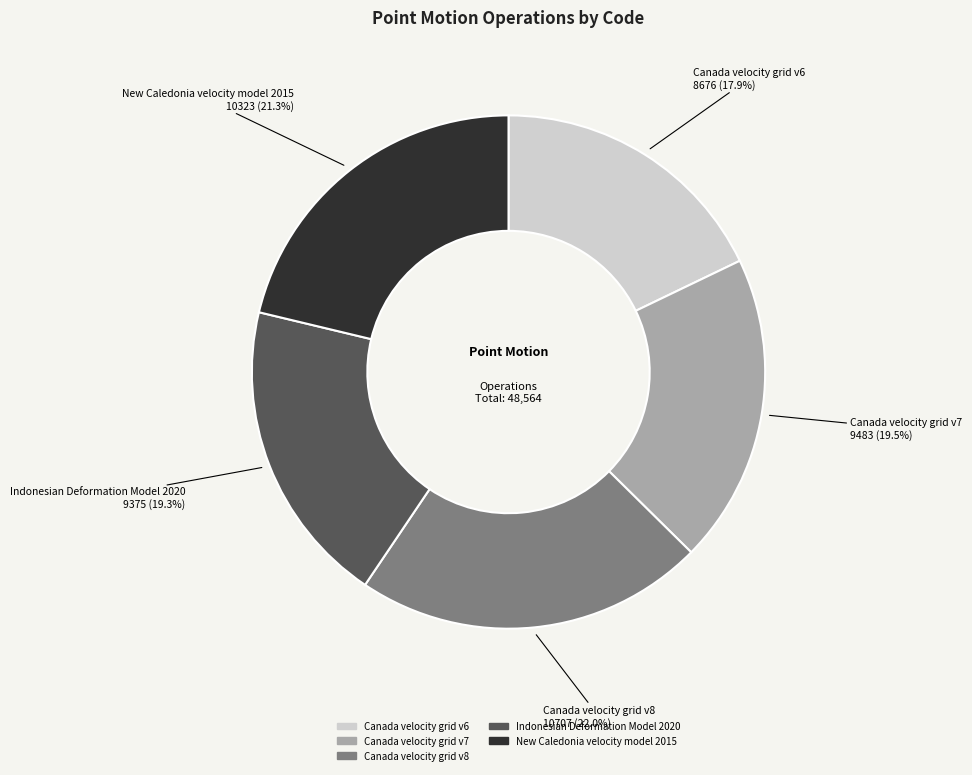

To the nearest percent, what is the difference between the Indonesian Deformation Model 2020 and Canada velocity grid v8 slice percentages?

3%